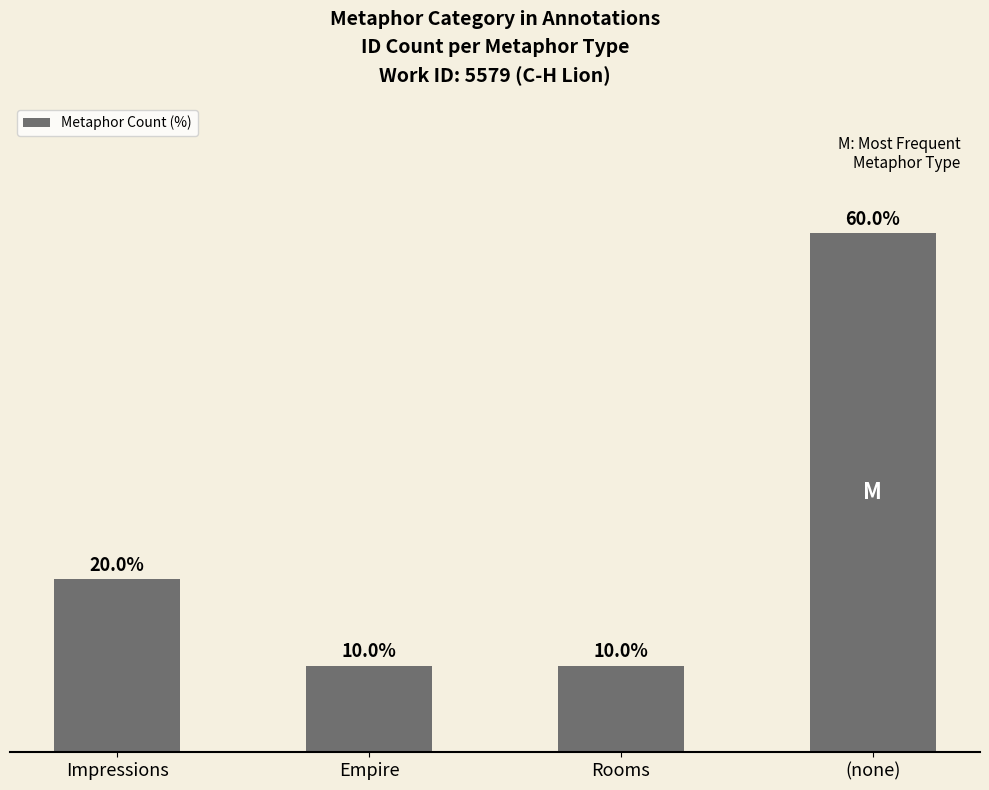

Where is the data nearest to the value 35?

Impressions